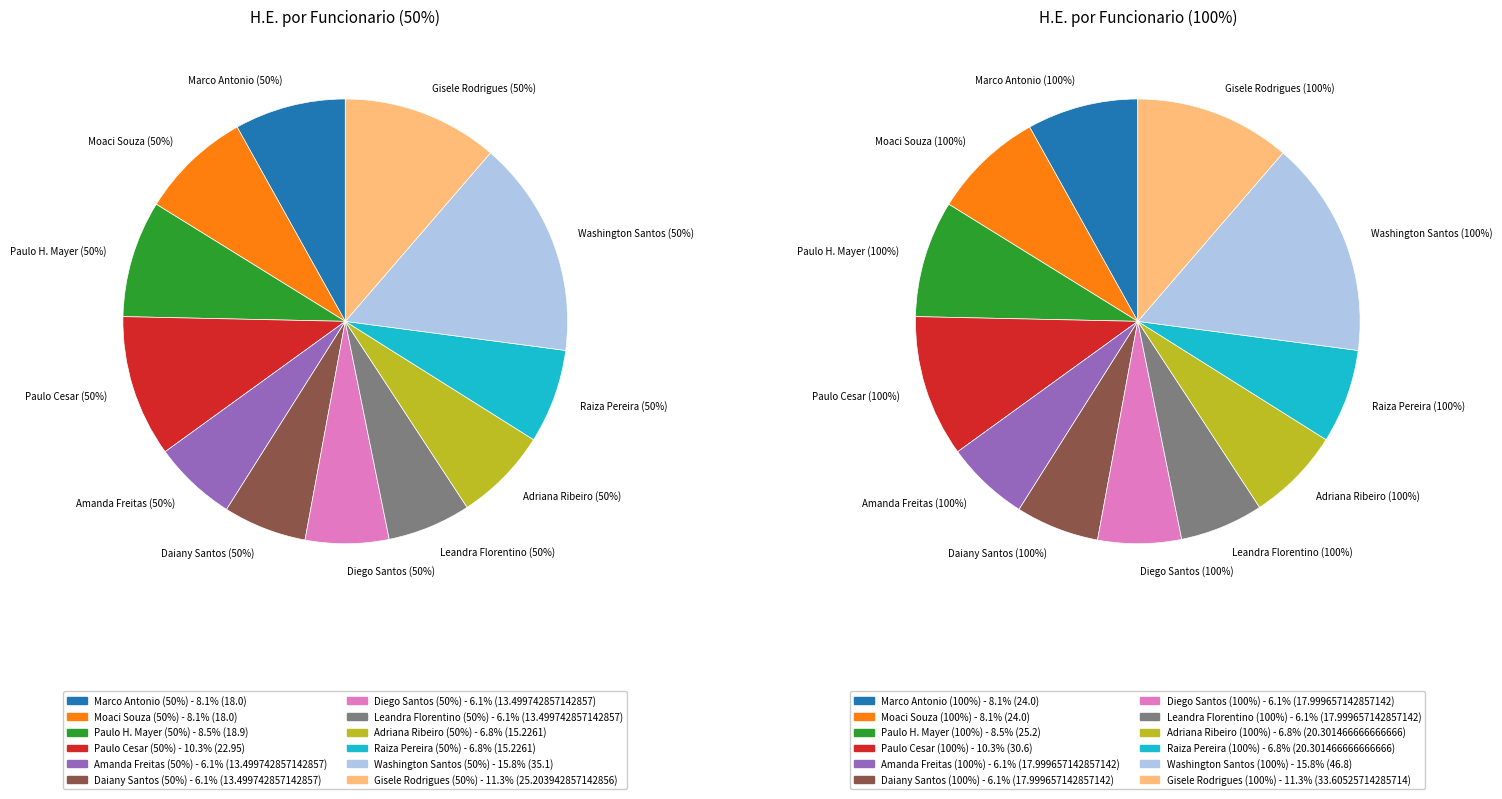

Combined, what portion of the pie is 6 and 9?

12.9%